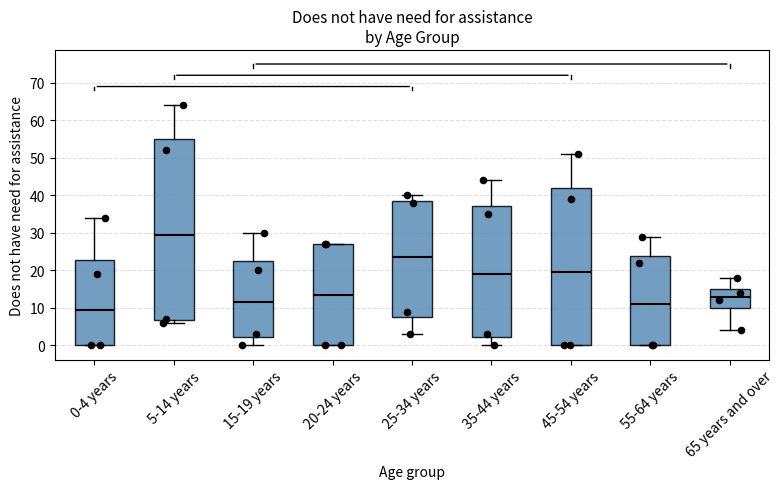

Which box is the tallest, from its lower edge to its upper edge?

5-14 years